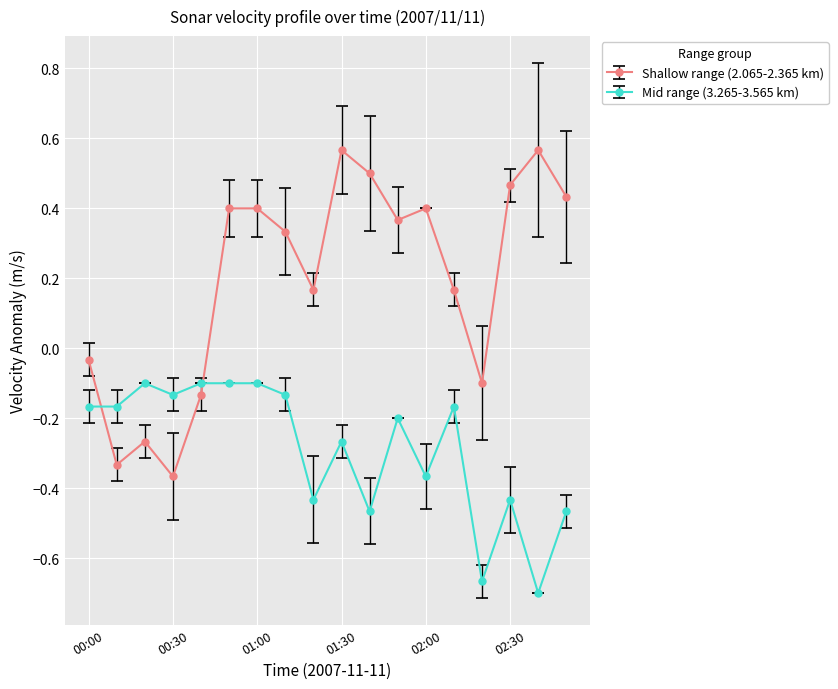

True or false: Shallow range (2.065-2.365 km) and Mid range (3.265-3.565 km) cross at least once.

True